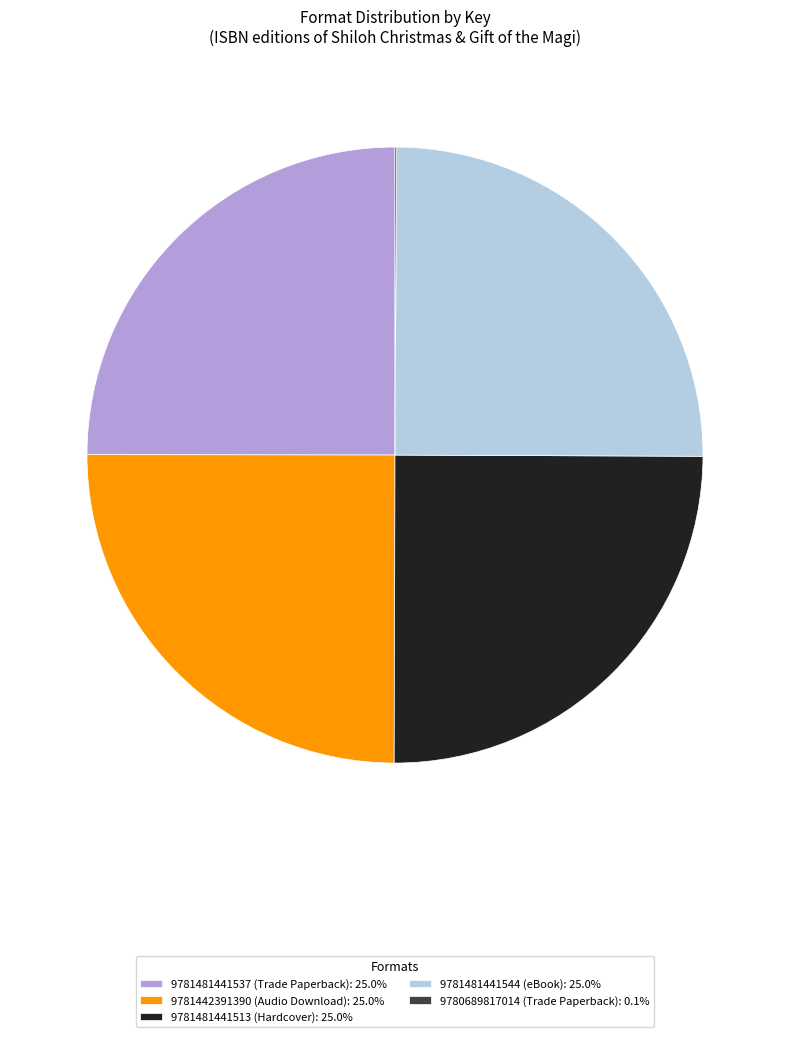

What is the ratio of the value at 9781481441513 (Hardcover): 25.0% to the value at 9781481441544 (eBook): 25.0%?

1.0